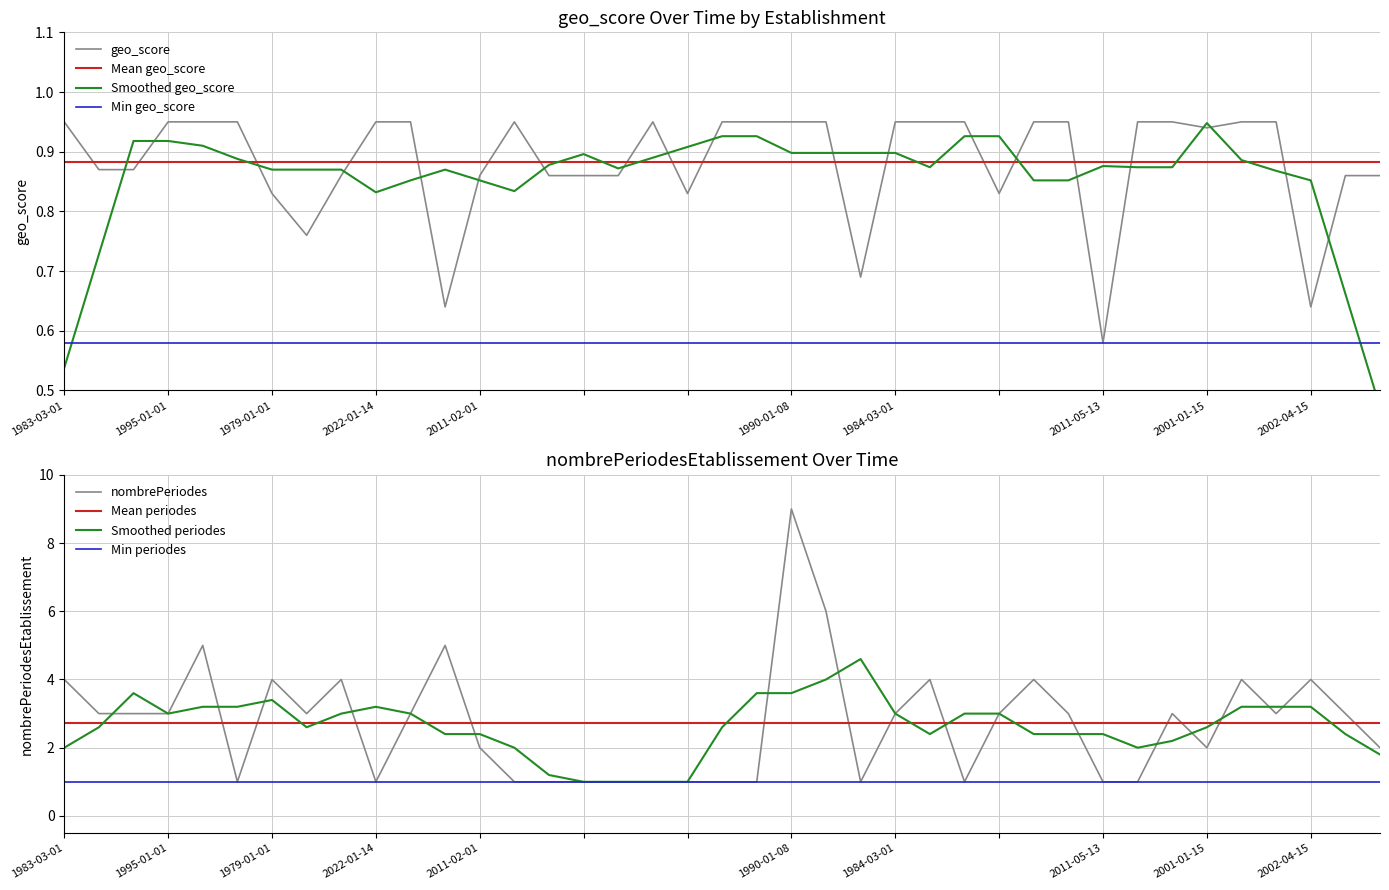

What is the value of the nombrePeriodesEtablissement point at the 10th from the left?

1.0